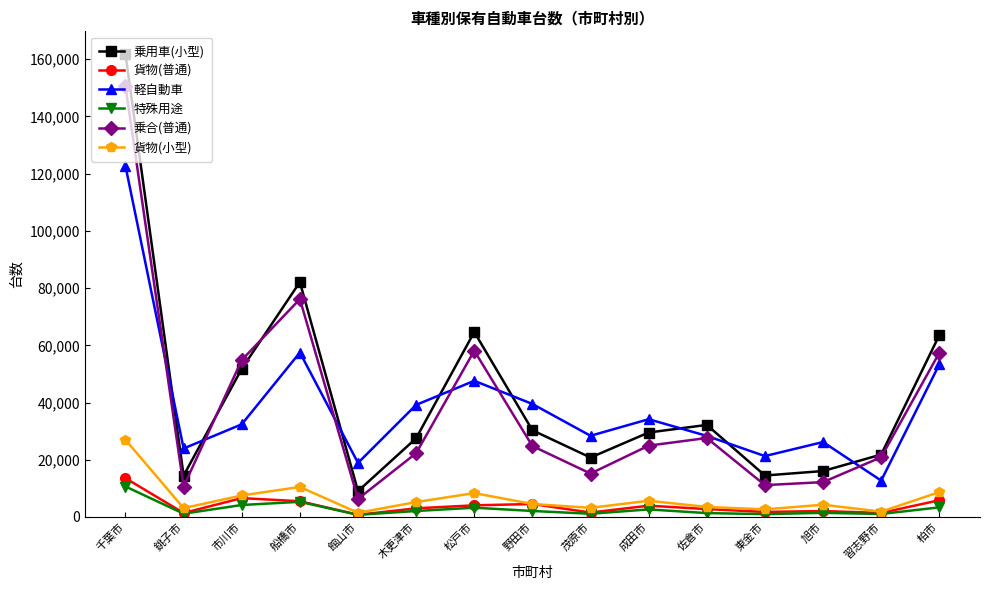

How many data points in 乗合(普通) are less than 24793?

7